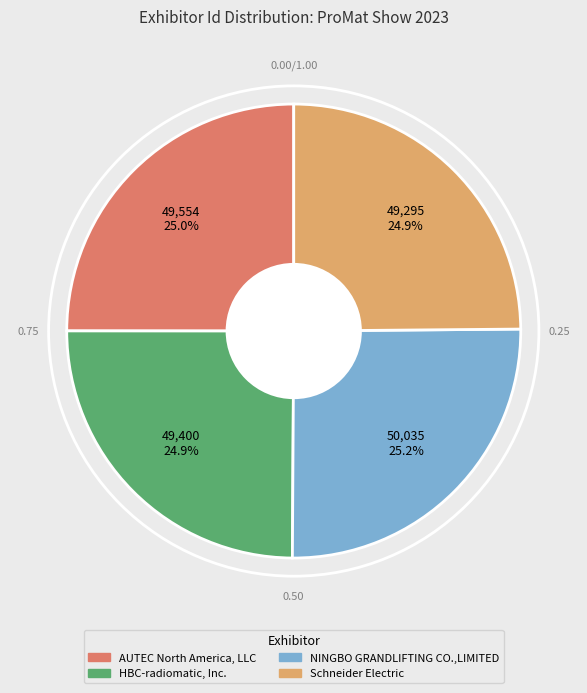

What is the ratio of the value at Schneider Electric to the value at AUTEC North America, LLC?

1.0